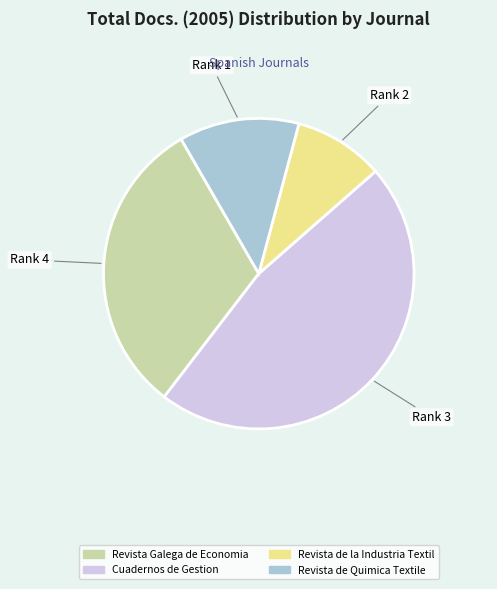

Approximately how many times larger is the value at Revista de Quimica Textile compared to Revista Galega de Economia?

0.4